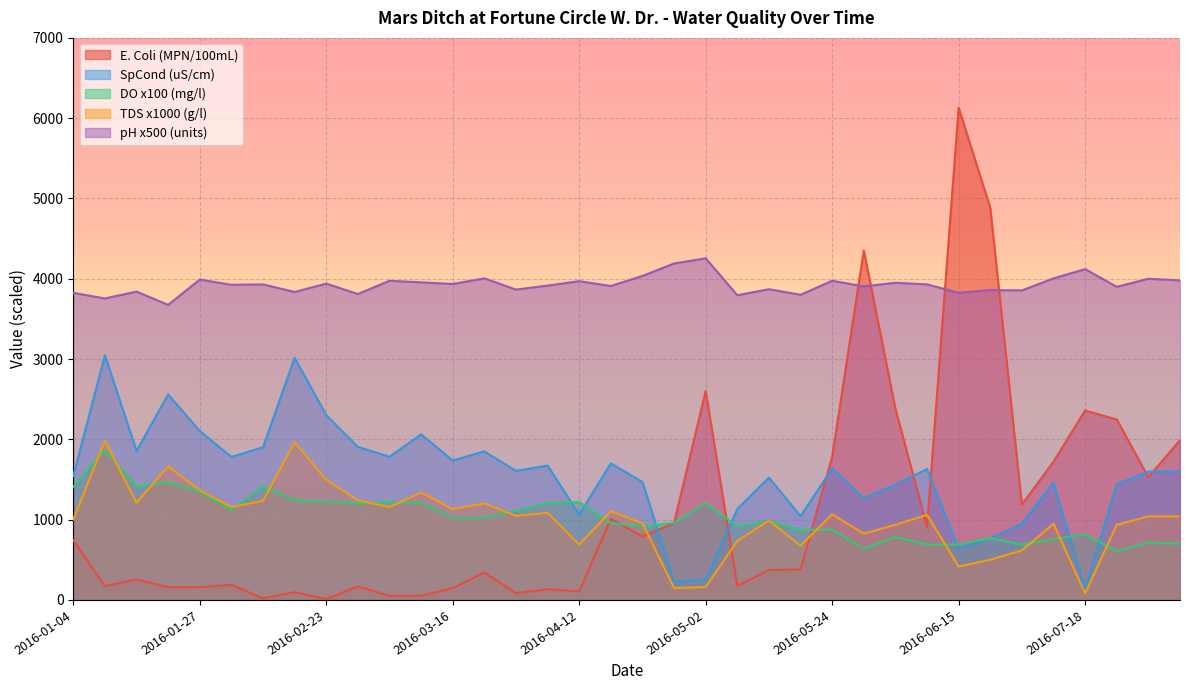

True or false: pH and TDS cross at least once.

False